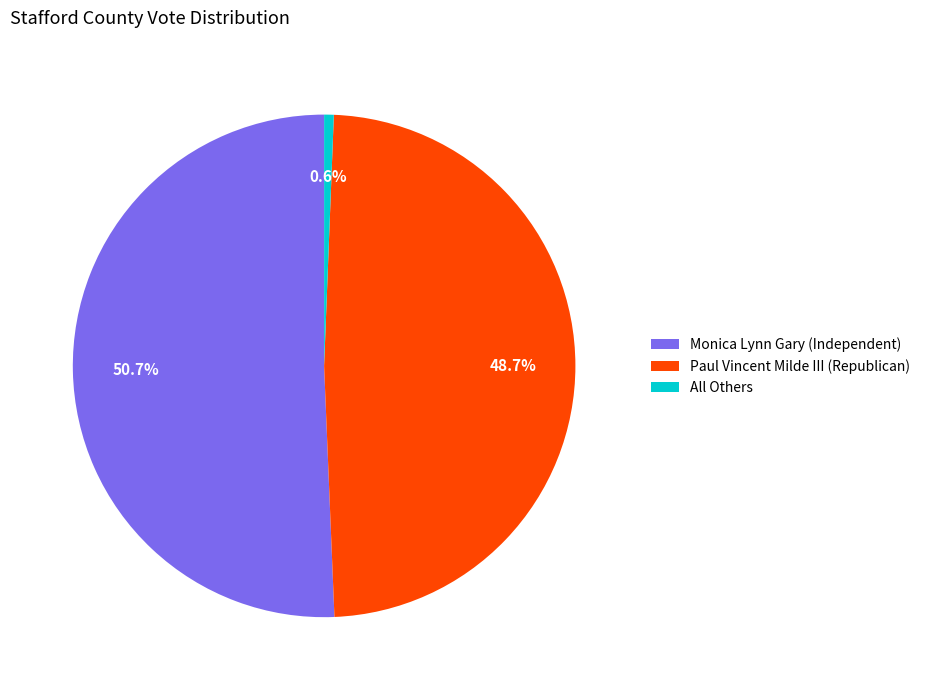

Count the number of slices in the pie.

3